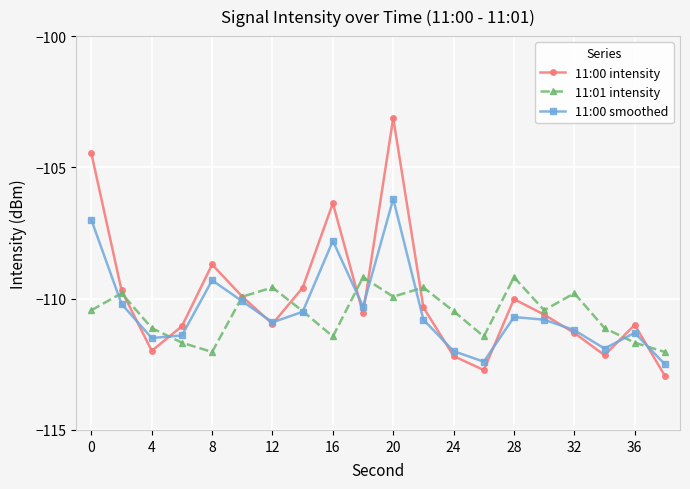

What is the minimum value for 11:00 intensity?

-112.9